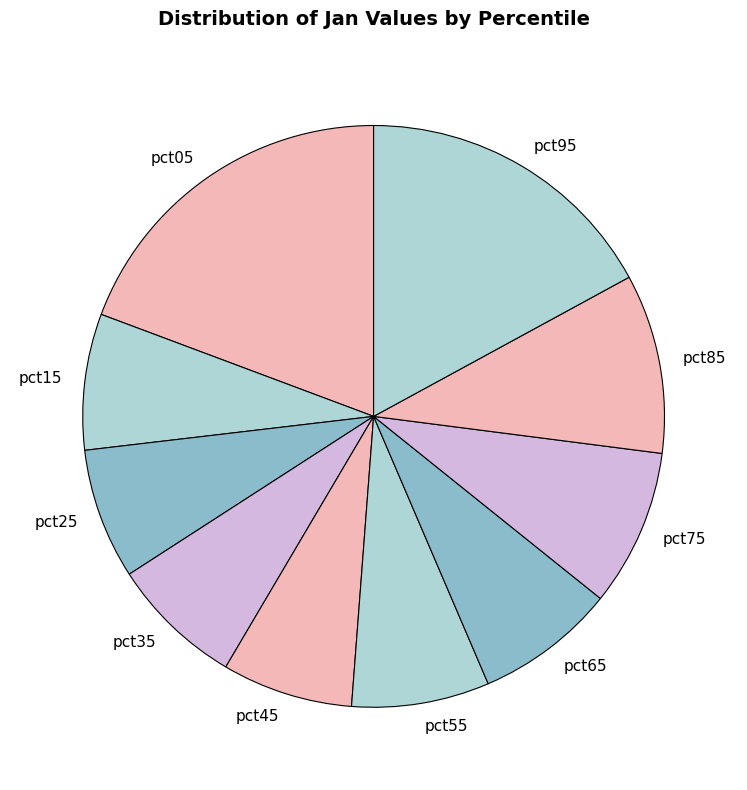

Does pct05 represent more than half of the total?

No